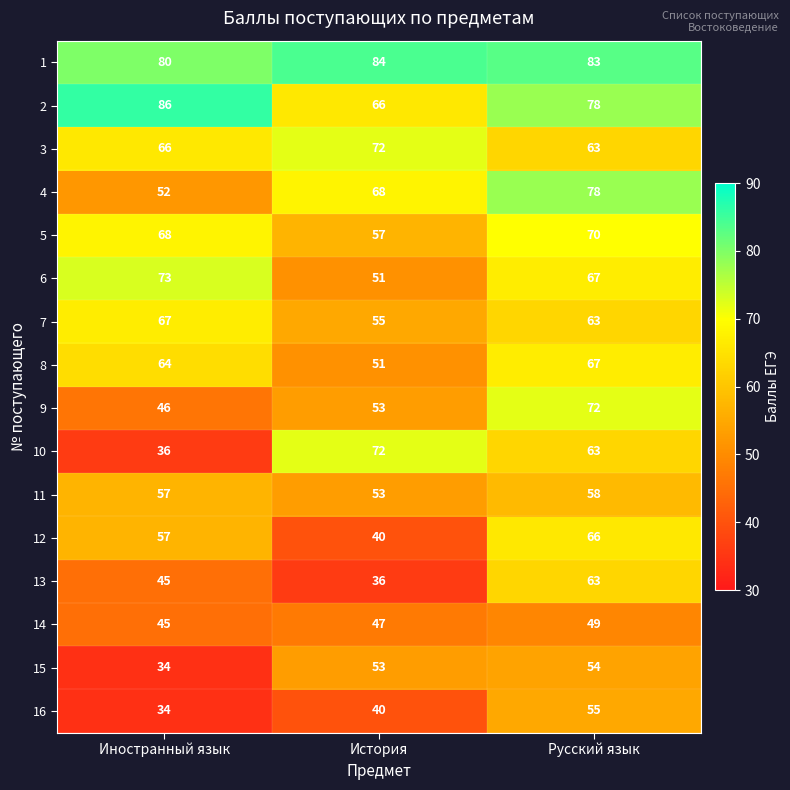

True or false: 3 has a value of 23 at Иностранный язык.

False